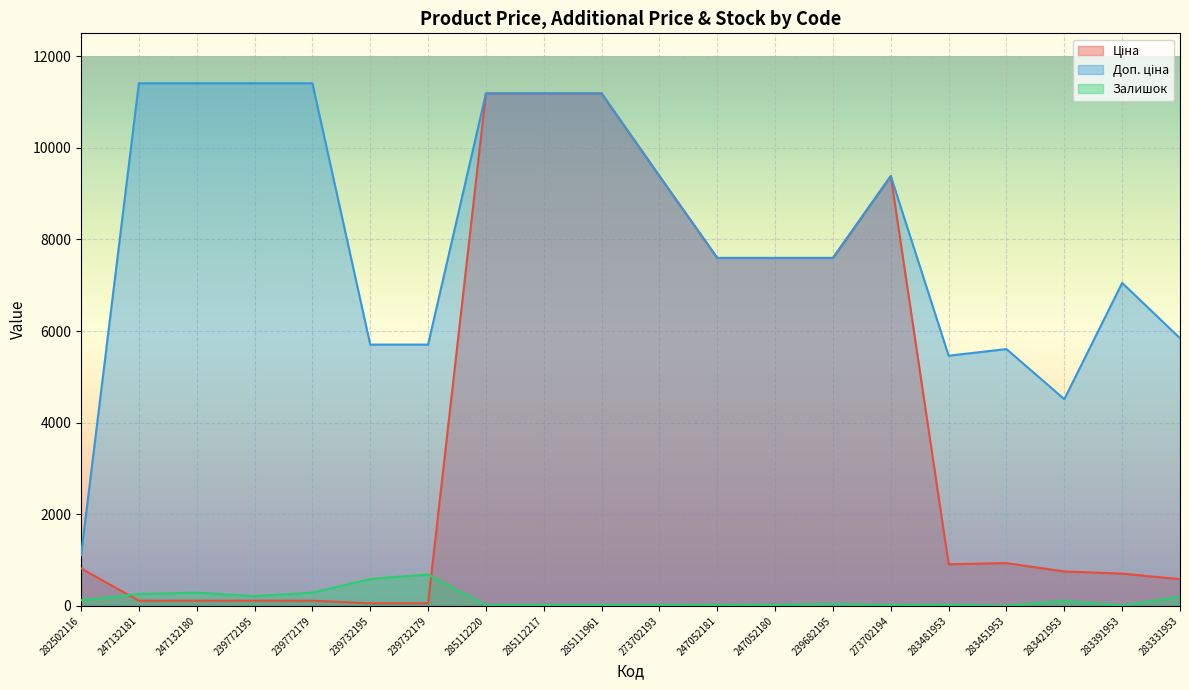

True or false: Доп. ціна has a value of 11410.0 at 239772179.

True